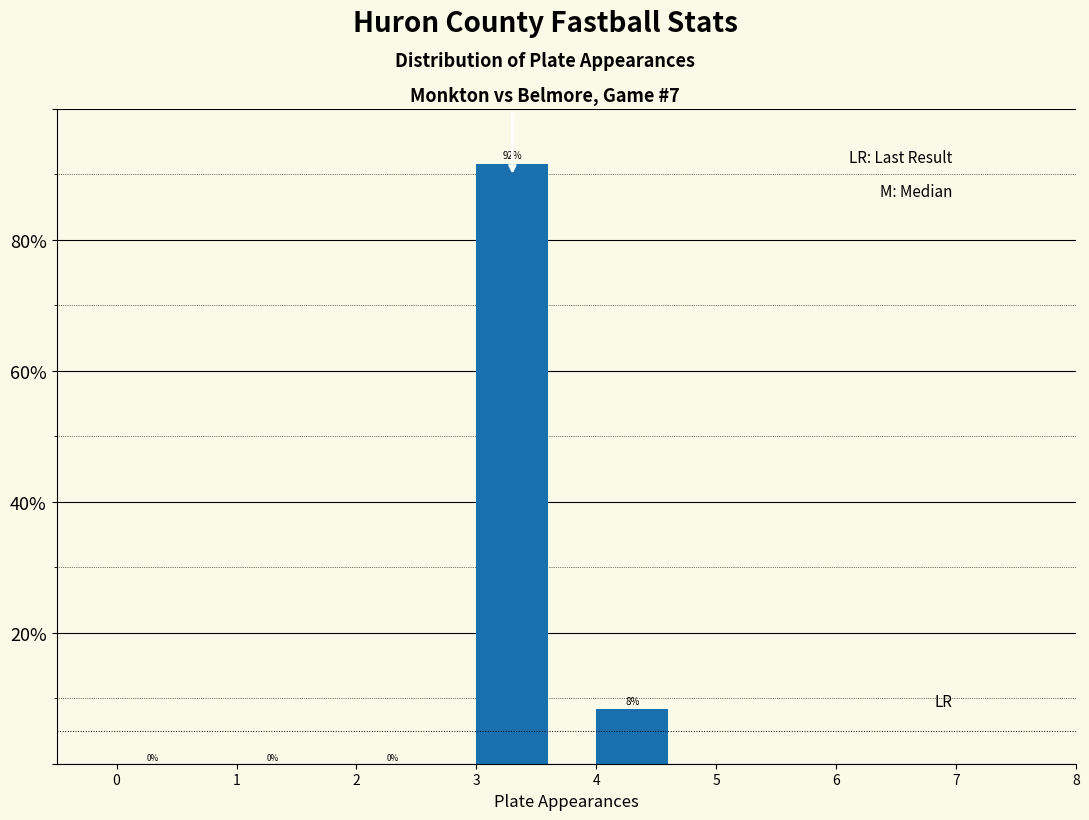

Which range on the x-axis has the tallest bar?

3 to 4